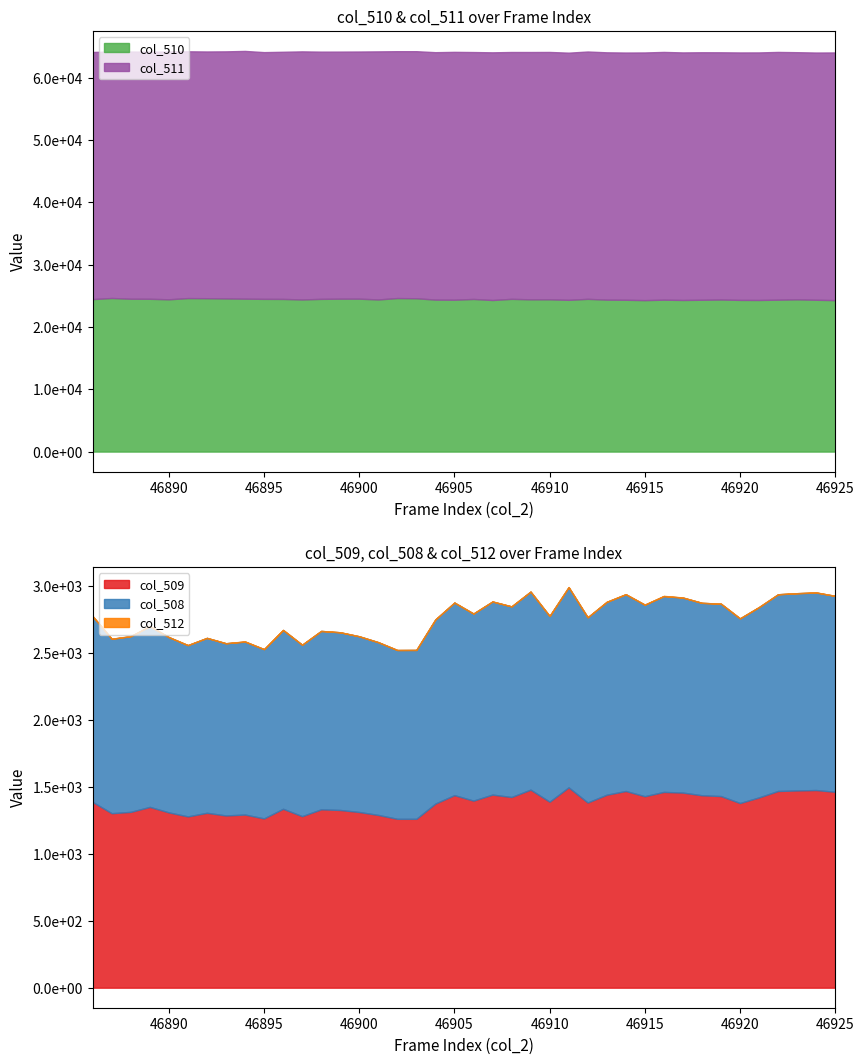

At which category does col_510 reach its first local valley?

46890